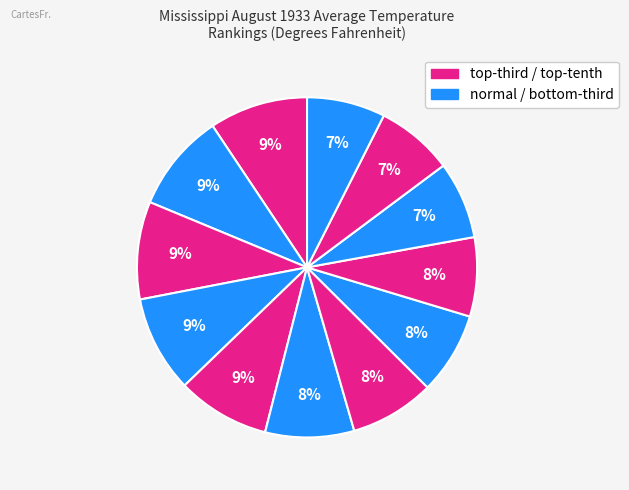

How many slices are in this pie chart?

12